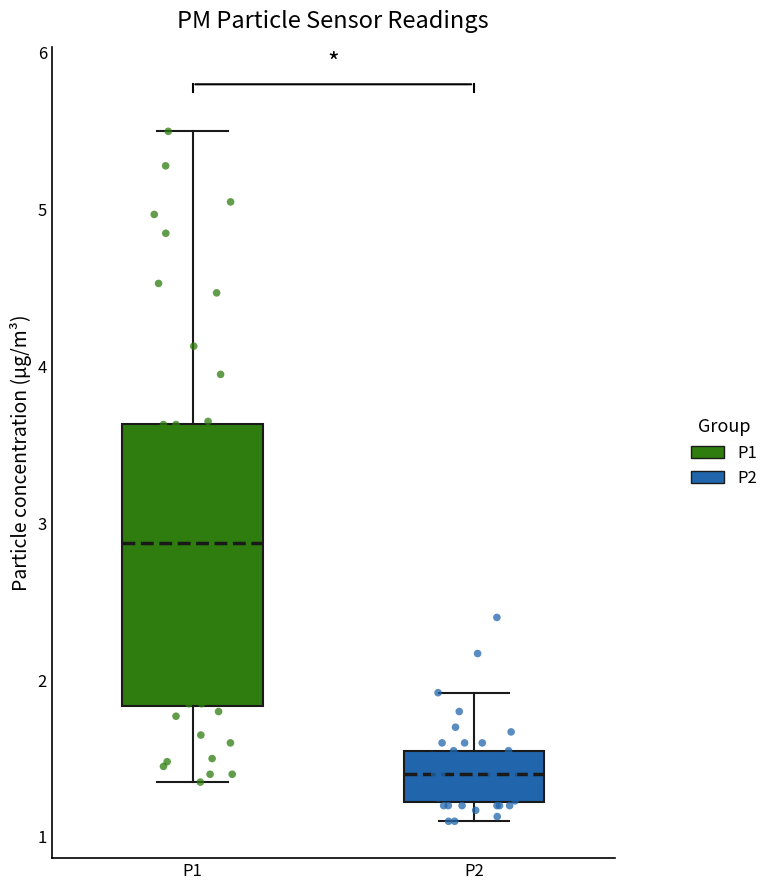

Comparing the boxes themselves (not the whiskers), which one is the tallest?

P1